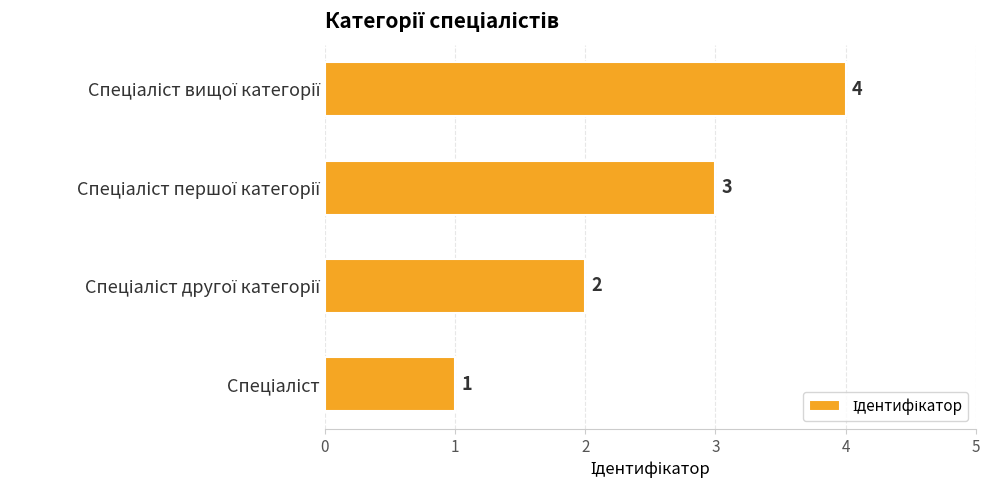

What is the sum of all values?

10